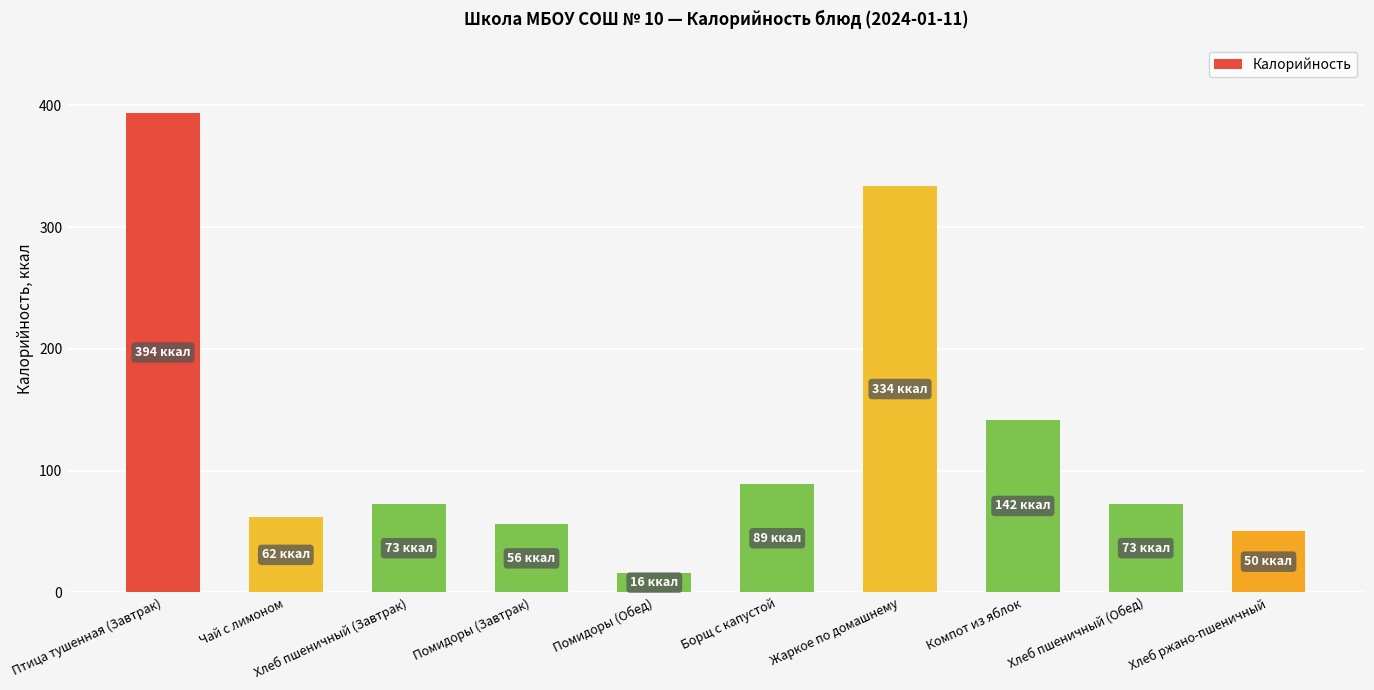

Reading right to left, transcribe all the data shown in this chart.

50.5	72.6	142.0	334.1	88.9	16.0	55.9	72.6	61.6	394.1